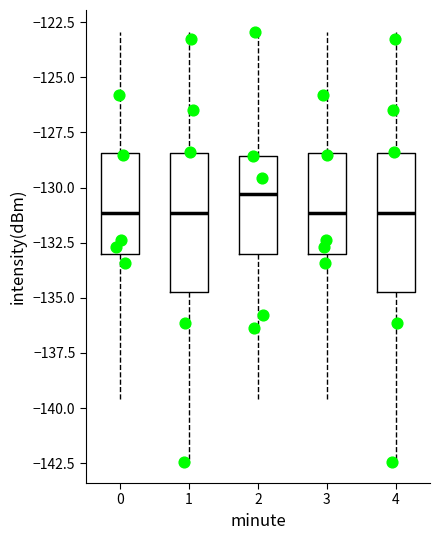

Reading left to right, transcribe this box plot: for each box, give where its median line is, the range the box spans, and where its two whiskers end, as read against the y-axis. The values are not printed on the chart, so give them approximately, as read against the axis.

0: median -131.0, box -133.0 to -128.5, whiskers -139.5 to -123.0
1: median -131.0, box -134.5 to -128.5, whiskers -142.5 to -123.0
2: median -130.5, box -133.0 to -128.5, whiskers -139.5 to -123.0
3: median -131.0, box -133.0 to -128.5, whiskers -139.5 to -123.0
4: median -131.0, box -134.5 to -128.5, whiskers -142.5 to -123.0